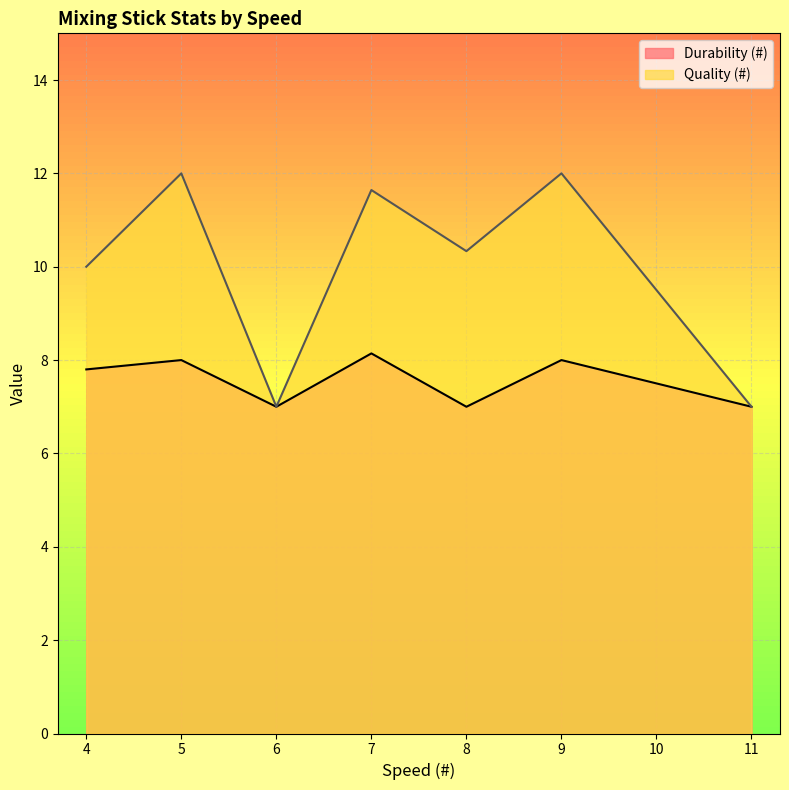

What is the difference between the Durability (#) values at 11 and 7?

1.1